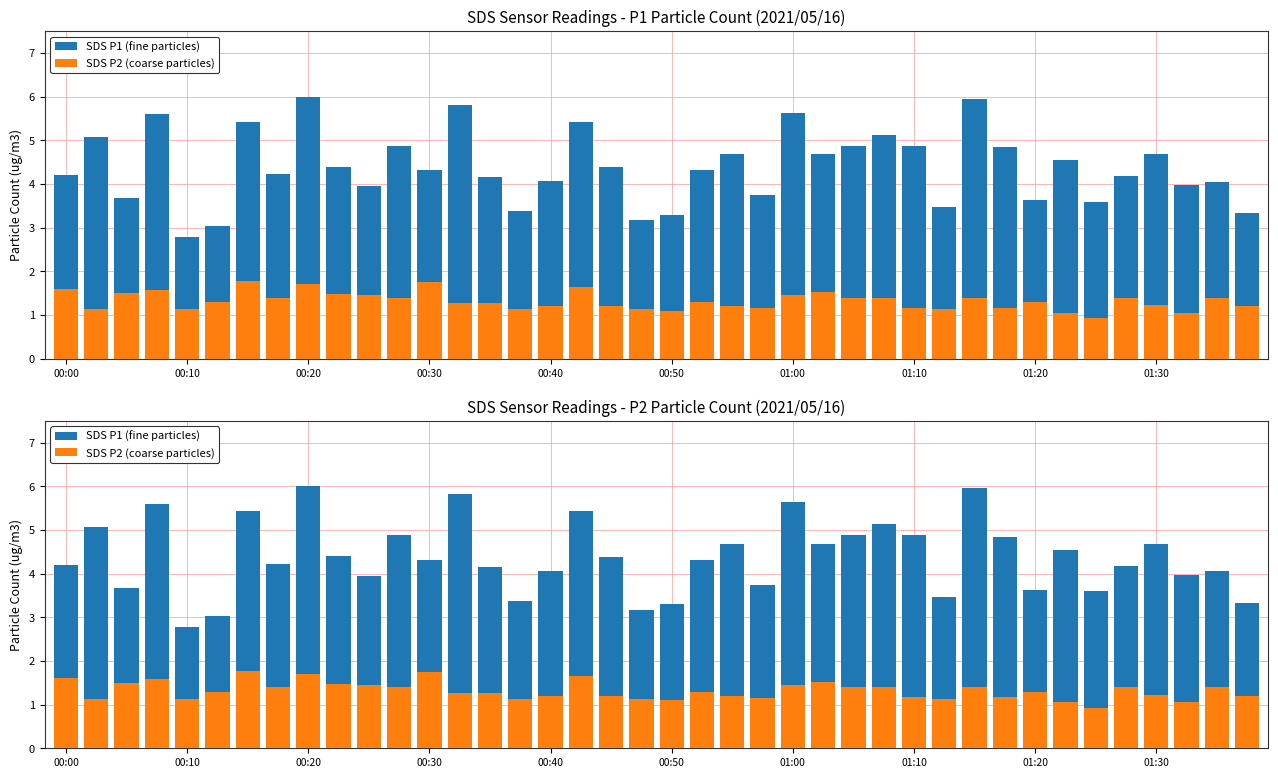

What is the sum of the SDS P2 (coarse particles) values at 24 and 00:20?

3.0